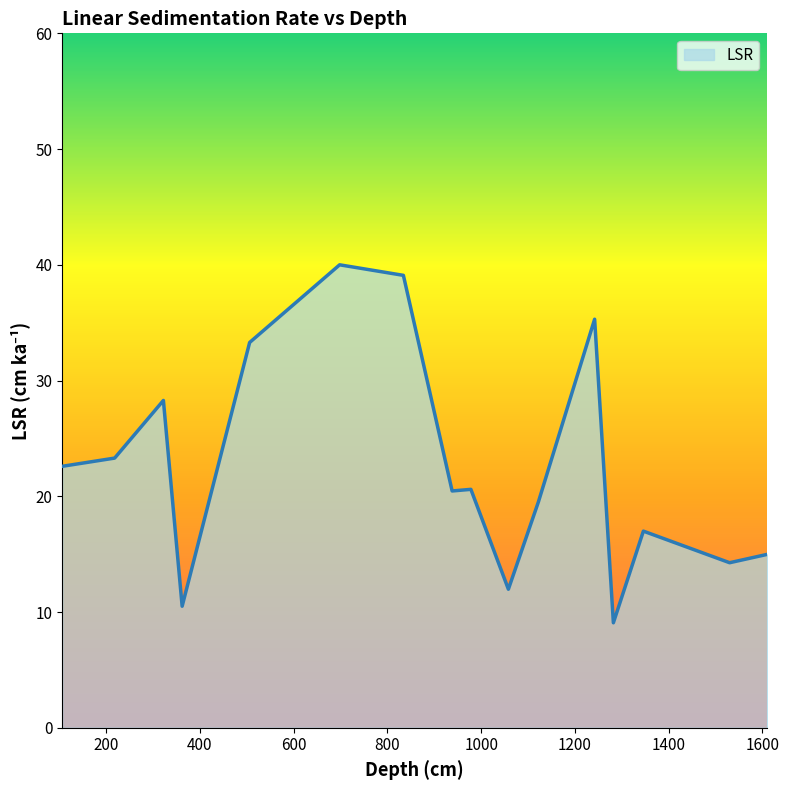

What is the greatest value displayed?

40.0